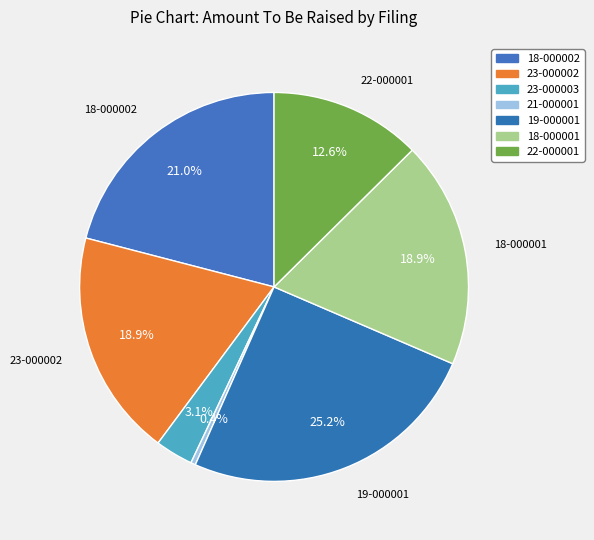

How many segments does this pie chart have?

7